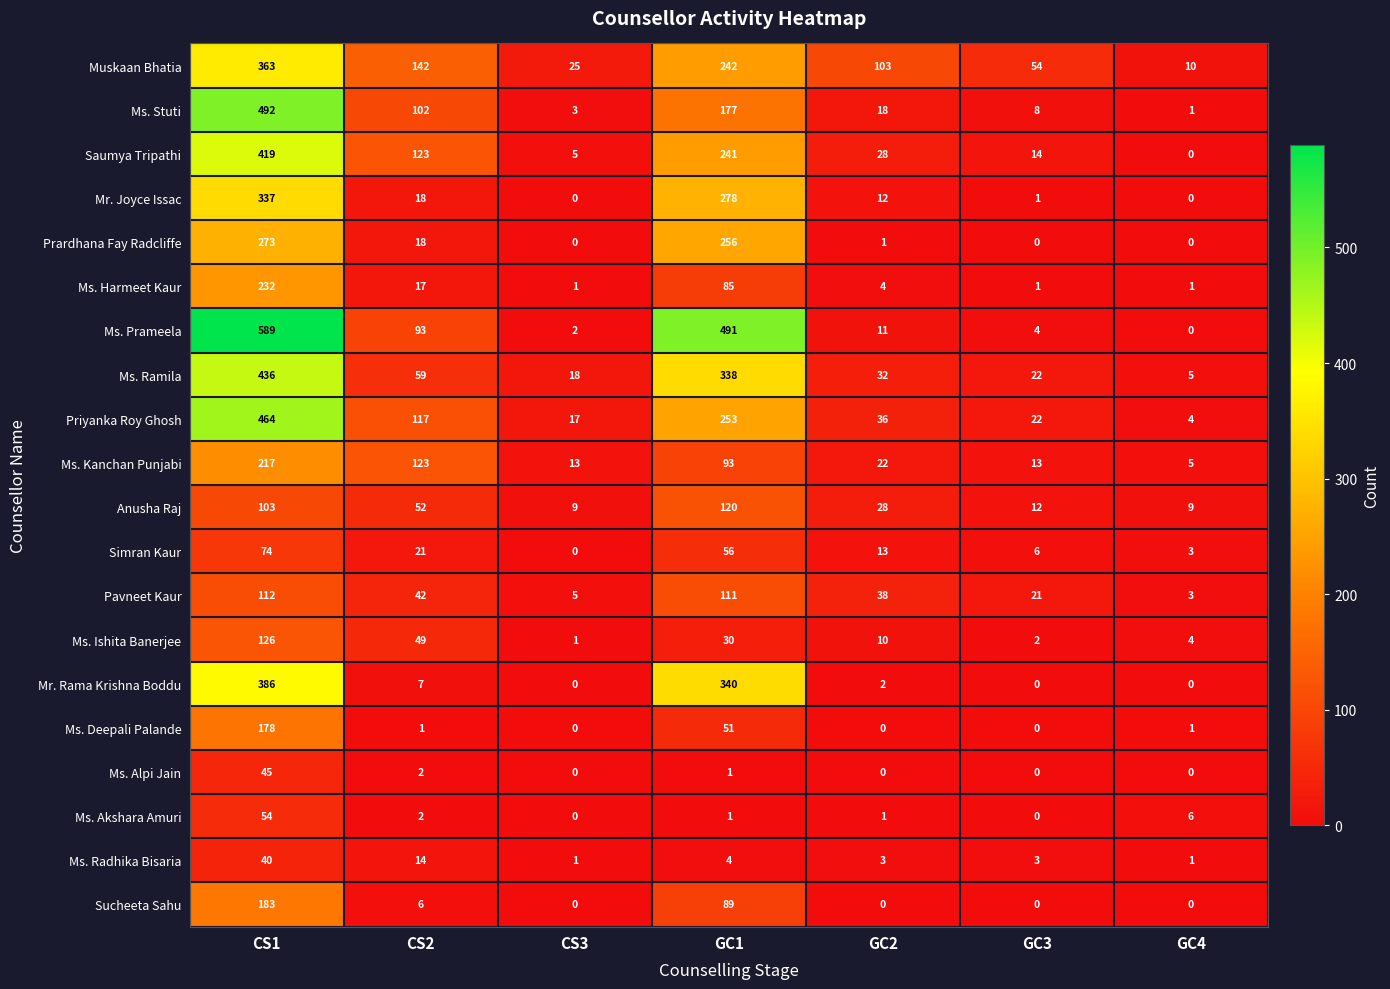

Is it true that Prardhana Fay Radcliffe equals 256 at GC1?

True